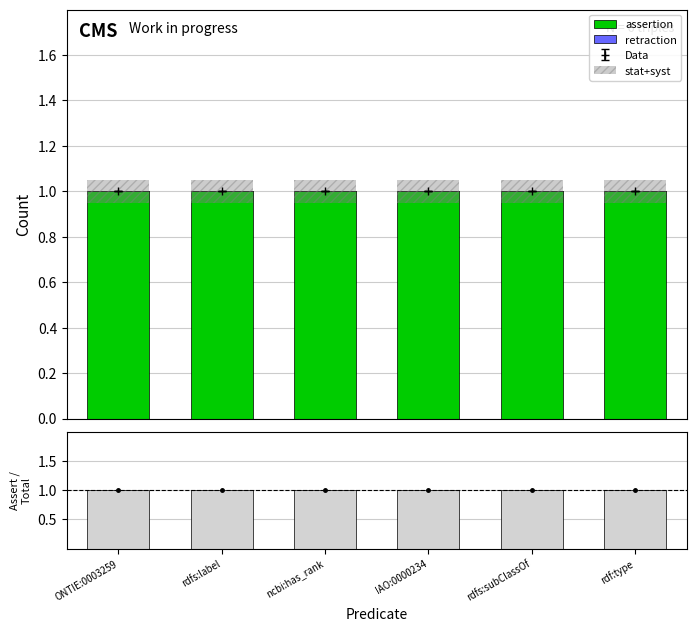

What is the greatest value displayed?

1